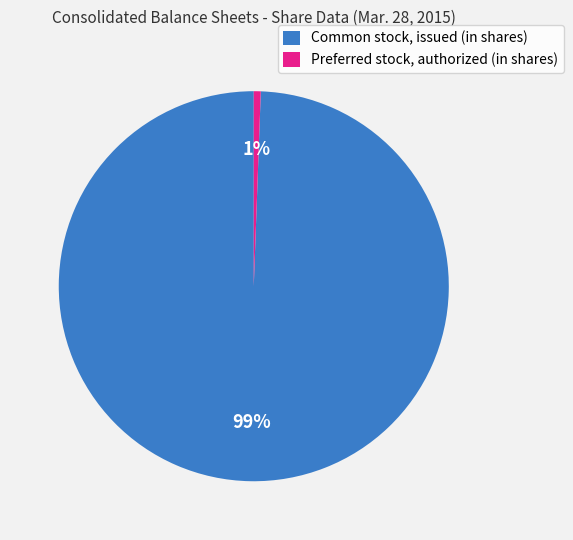

Is it true that Common stock, issued (in shares) is 99% of the pie?

True